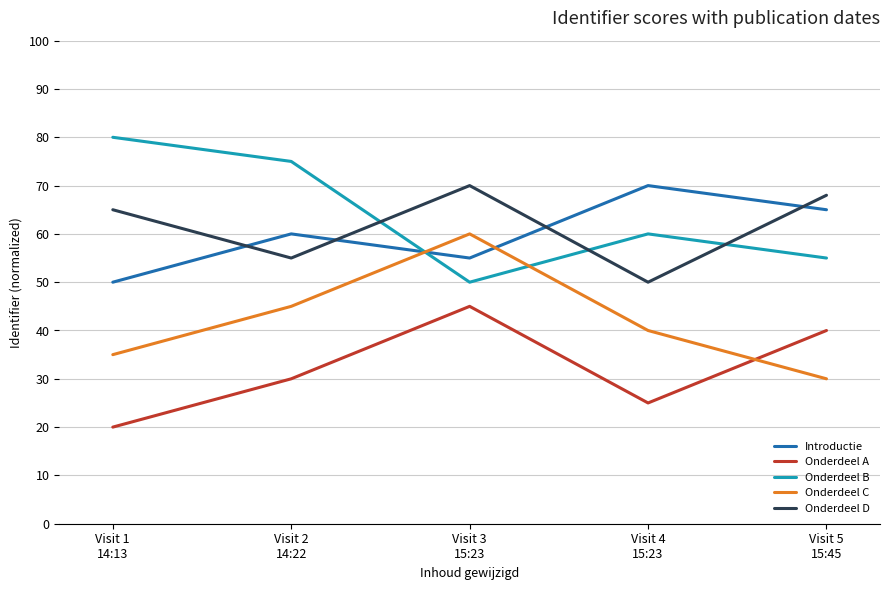

Reading left to right, what are all the values shown in this chart?

Introductie: 50	60	55	70	65
Onderdeel A: 20	30	45	25	40
Onderdeel B: 80	75	50	60	55
Onderdeel C: 35	45	60	40	30
Onderdeel D: 65	55	70	50	68